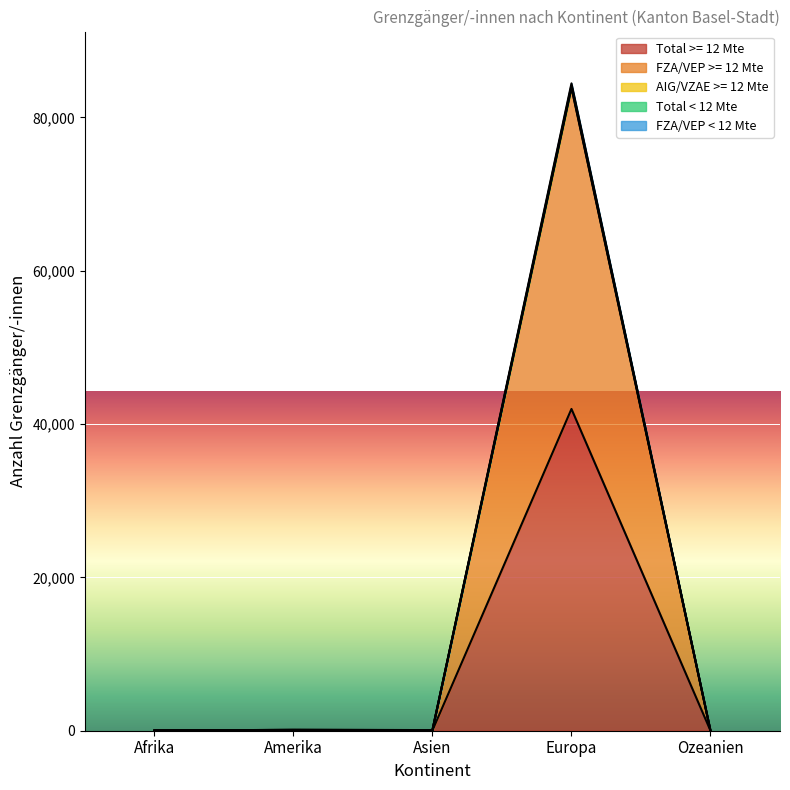

Reading right to left, extract all data points from this chart.

Total >= 12 Mte: Ozeanien=6	Europa=41979	Asien=38	Amerika=54	Afrika=14
FZA/VEP >= 12 Mte: Ozeanien=6	Europa=83877	Asien=38	Amerika=54	Afrika=14
Total < 12 Mte: Ozeanien=14	Europa=84210	Asien=84	Amerika=112	Afrika=29
FZA/VEP < 12 Mte: Ozeanien=12	Europa=83958	Asien=76	Amerika=108	Afrika=28